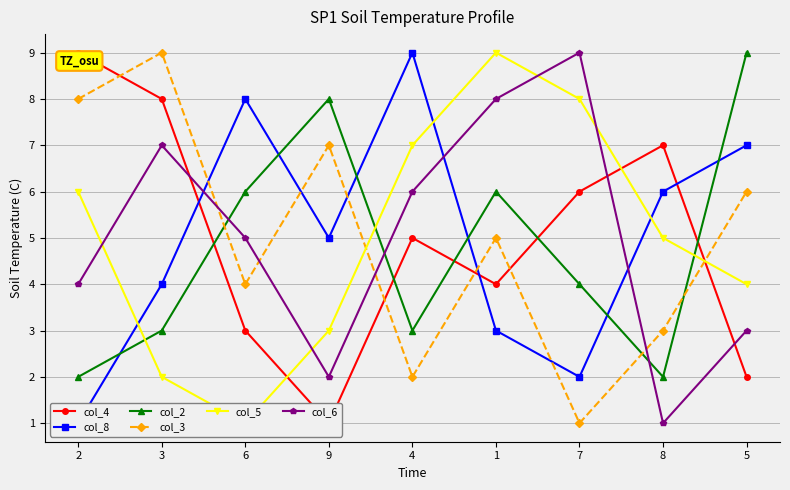

How many series are shown in this chart?

6